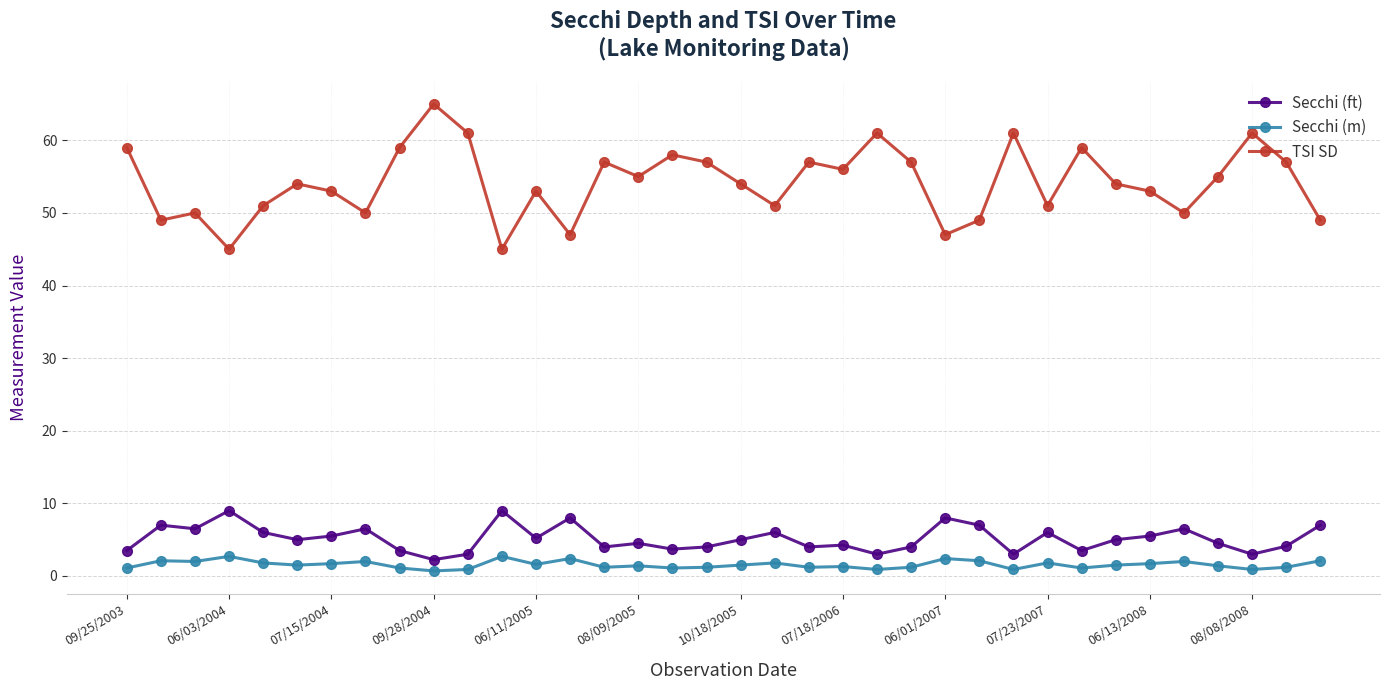

Is this an area chart (filled region under the line)?

No